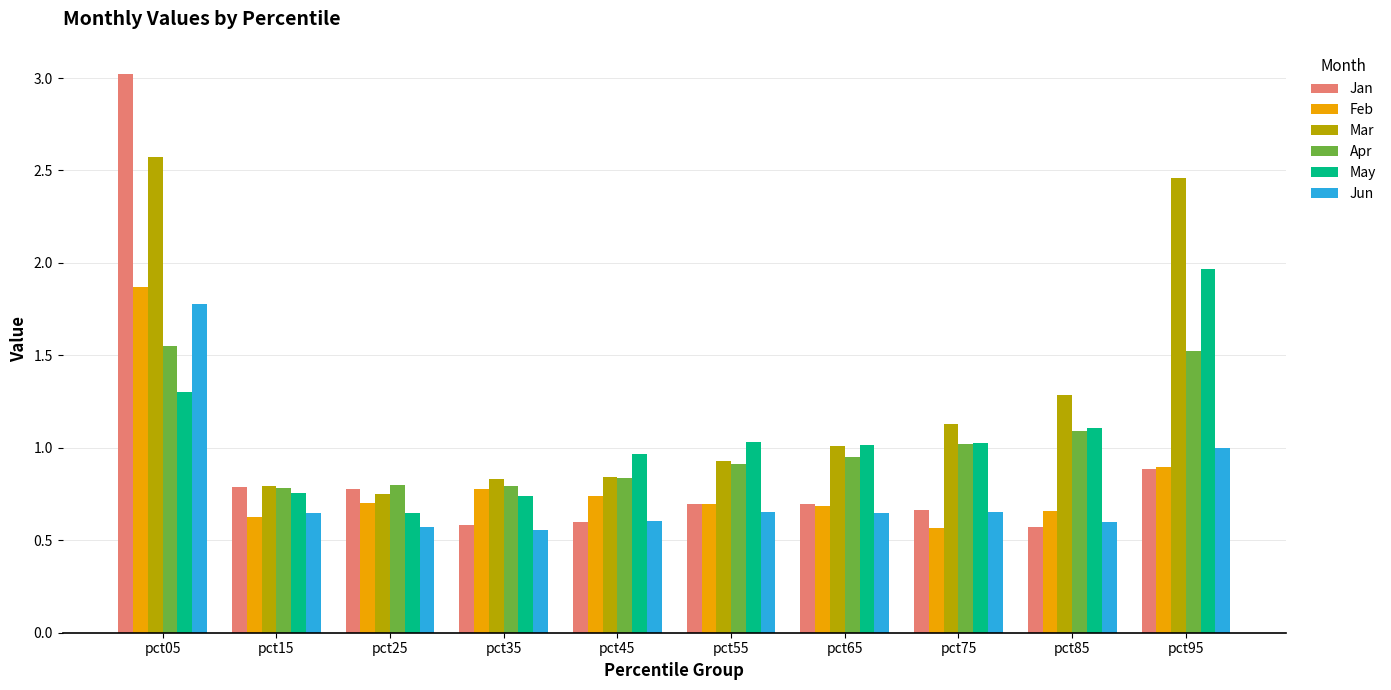

What is the average value of the Jan series?

0.9